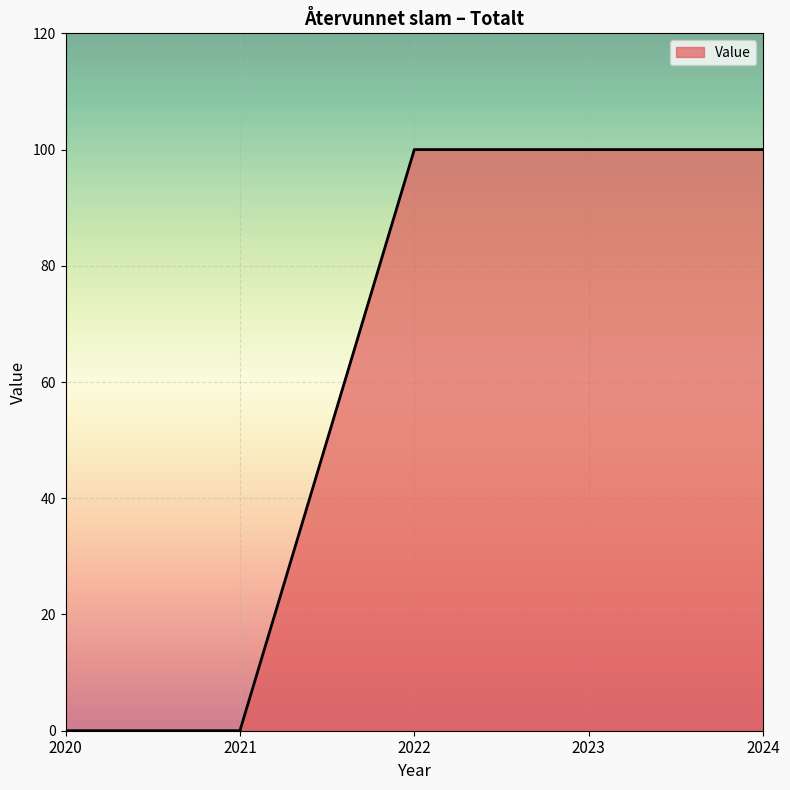

True or false: the data shows 62 at 2020.

False